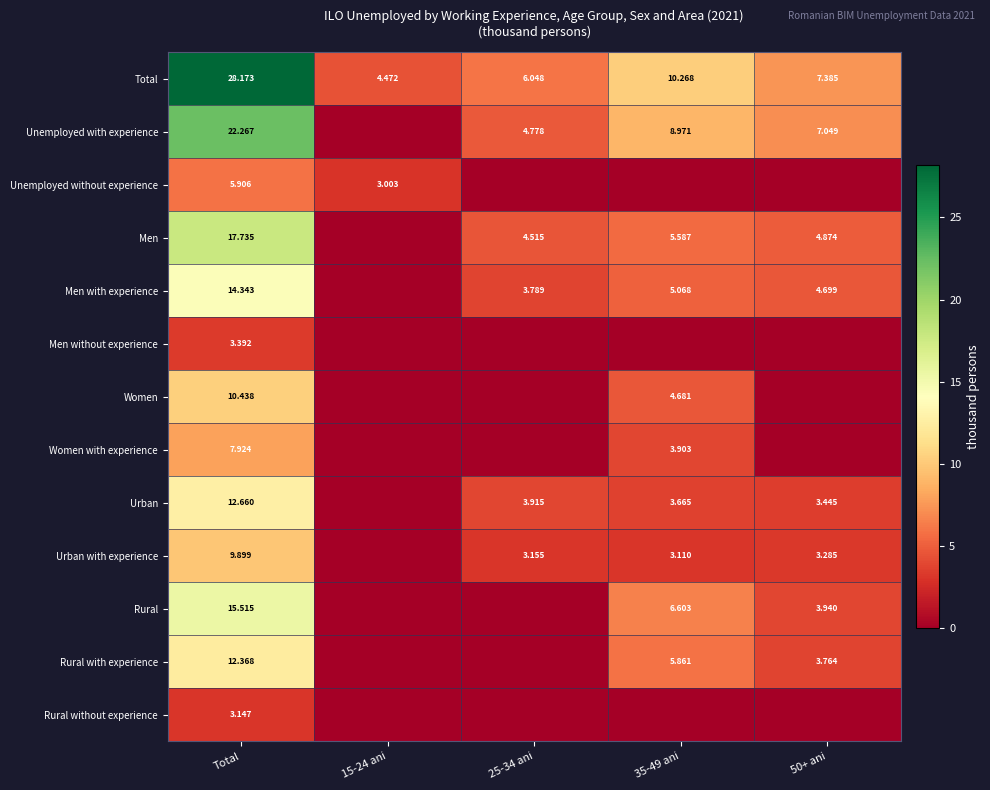

Is the value of Rural without experience at Total greater than the value of Women with experience at 35-49 ani?

No